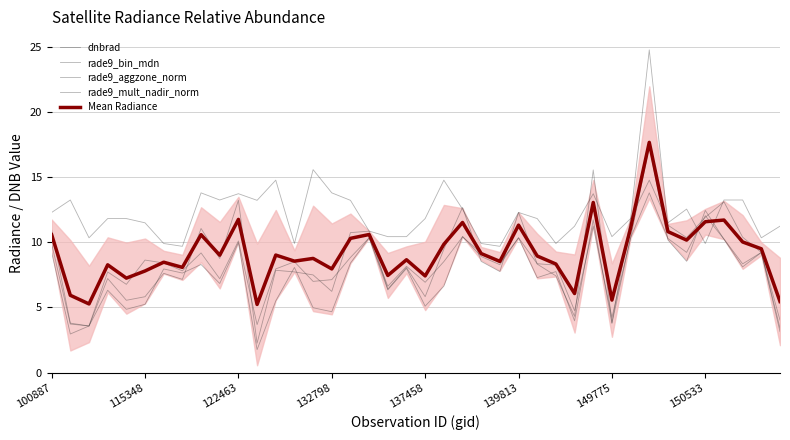

Which category has the highest value across all series?

32